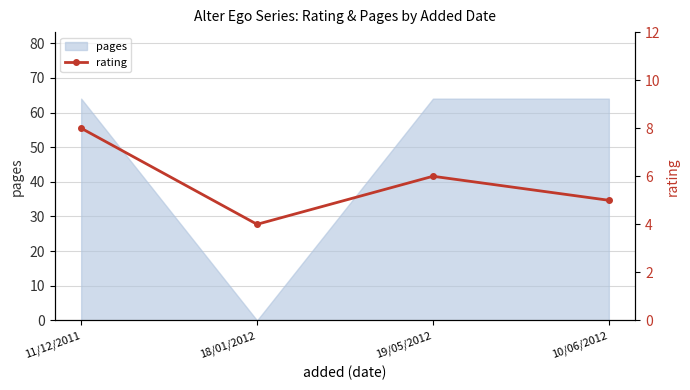

What is the maximum value for pages?

64